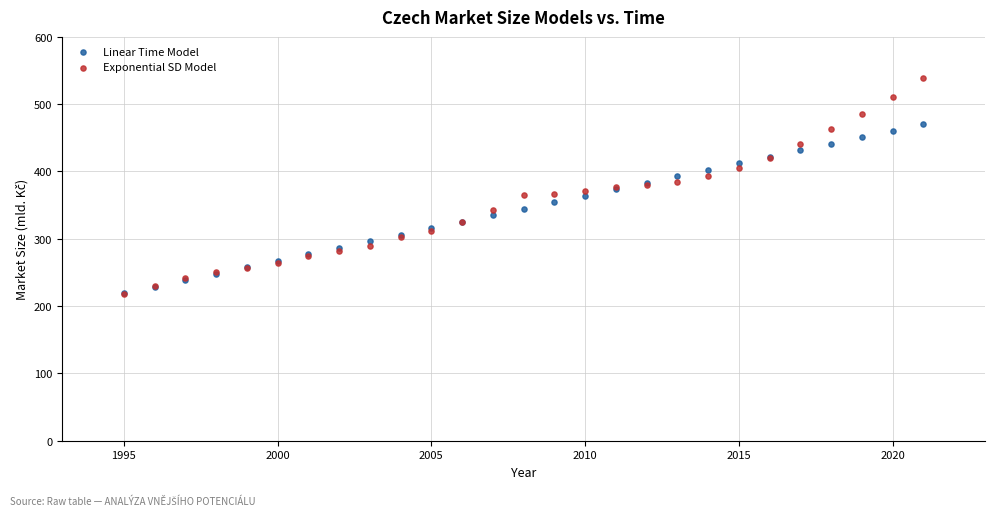

What are all the series names shown in the legend?

Linear Time Model, Exponential SD Model